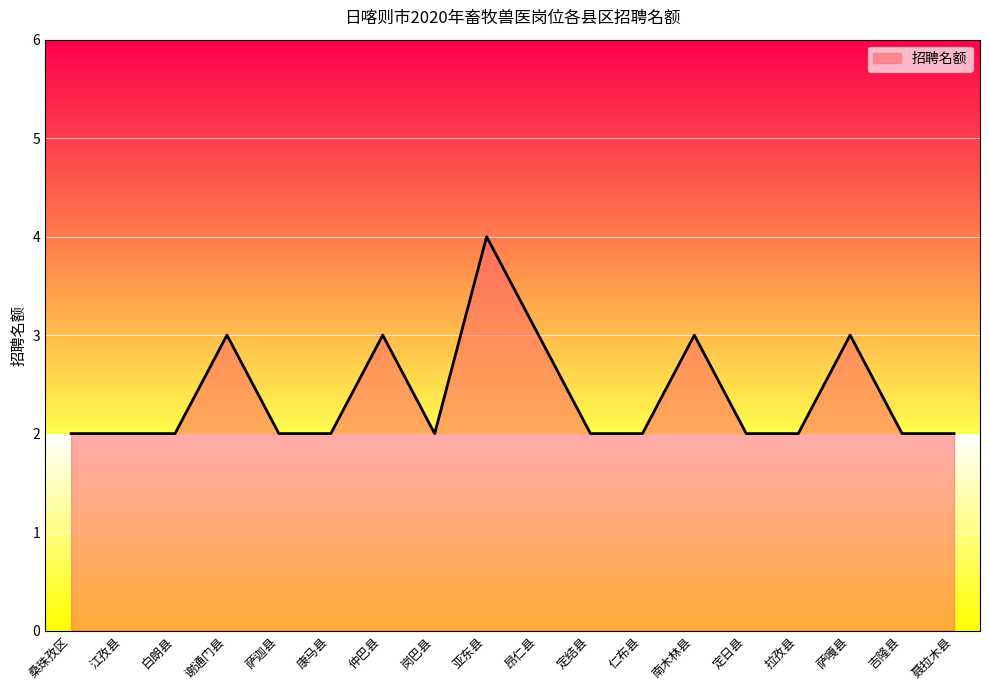

Which label corresponds to the largest value in the chart?

亚东县